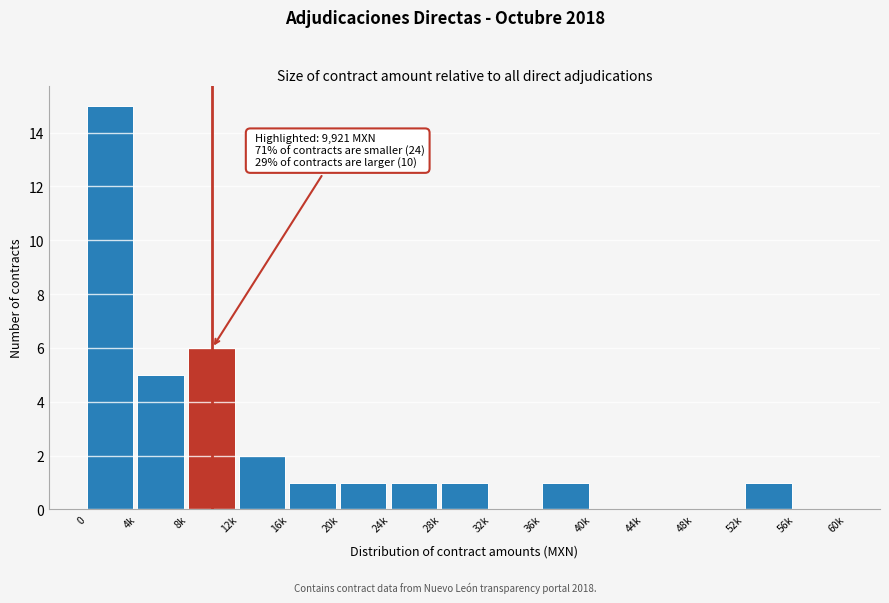

Reading left to right, list all the values displayed in this chart.

0=15	4k=5	8k=6	12k=2	16k=1	20k=1	24k=1	28k=1	32k=0	36k=1	40k=0	44k=0	48k=0	52k=1	56k=0